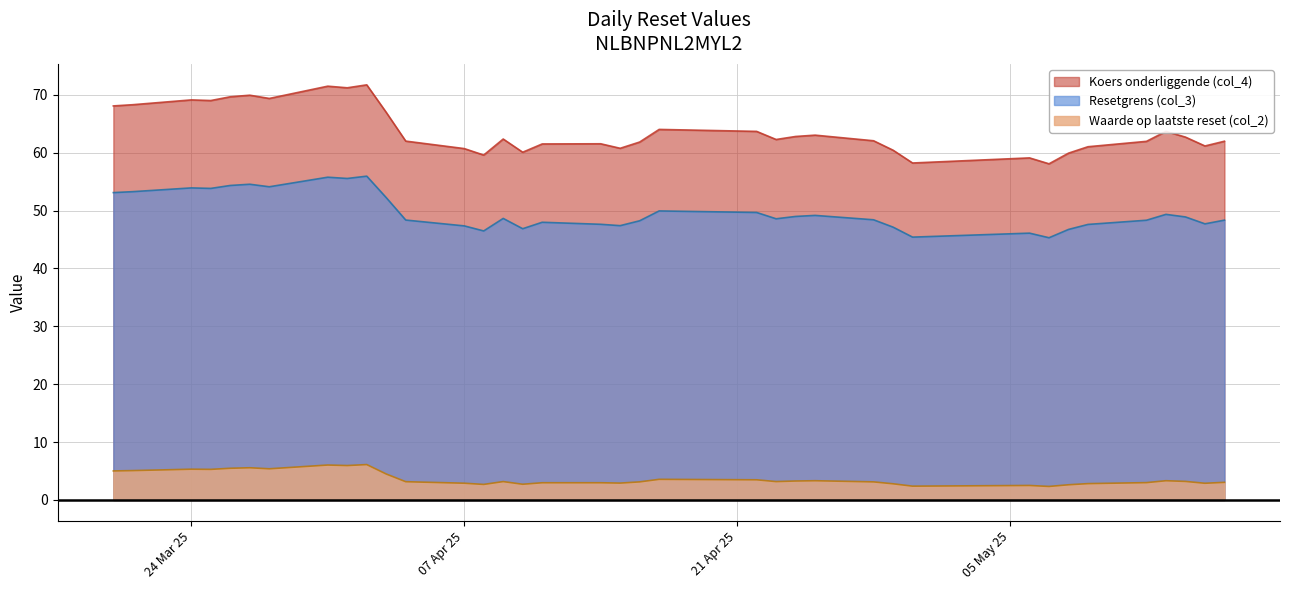

At how many categories does at least one series exceed 24?

37